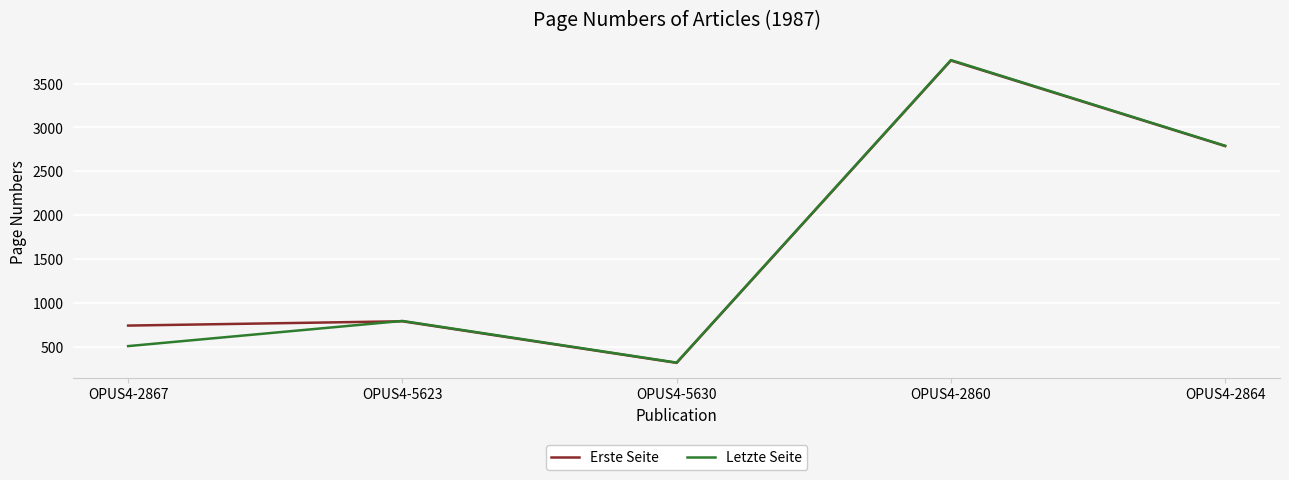

What is the difference between the maximum and minimum values in the Erste Seite series?

3447